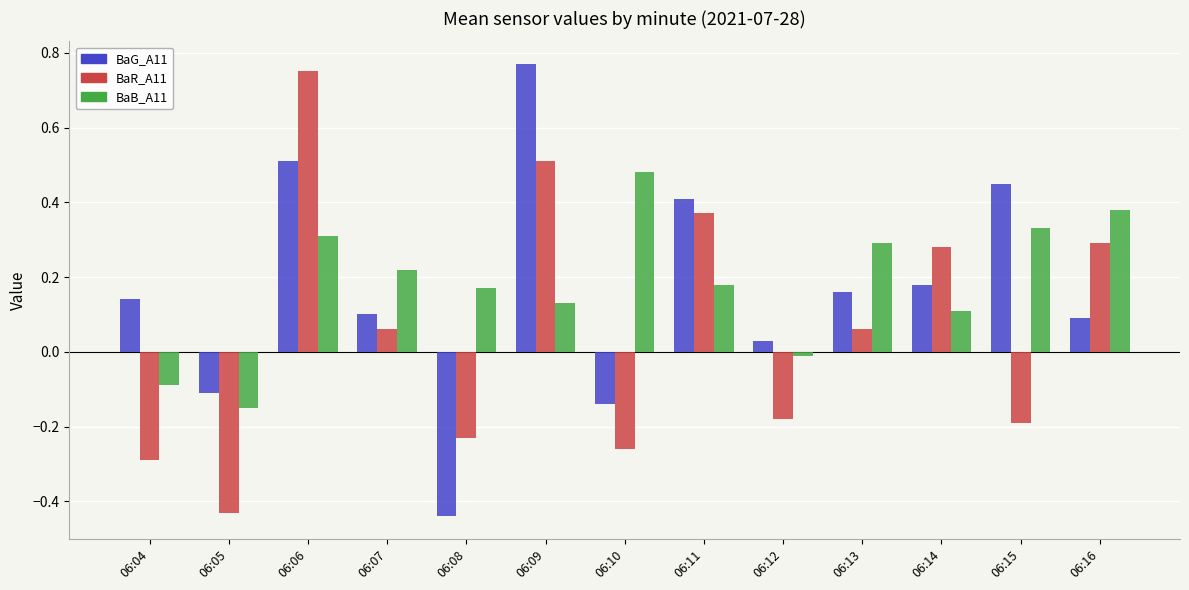

Rank the series by their maximum value, from lowest to highest.

BaB_A11, BaR_A11, BaG_A11